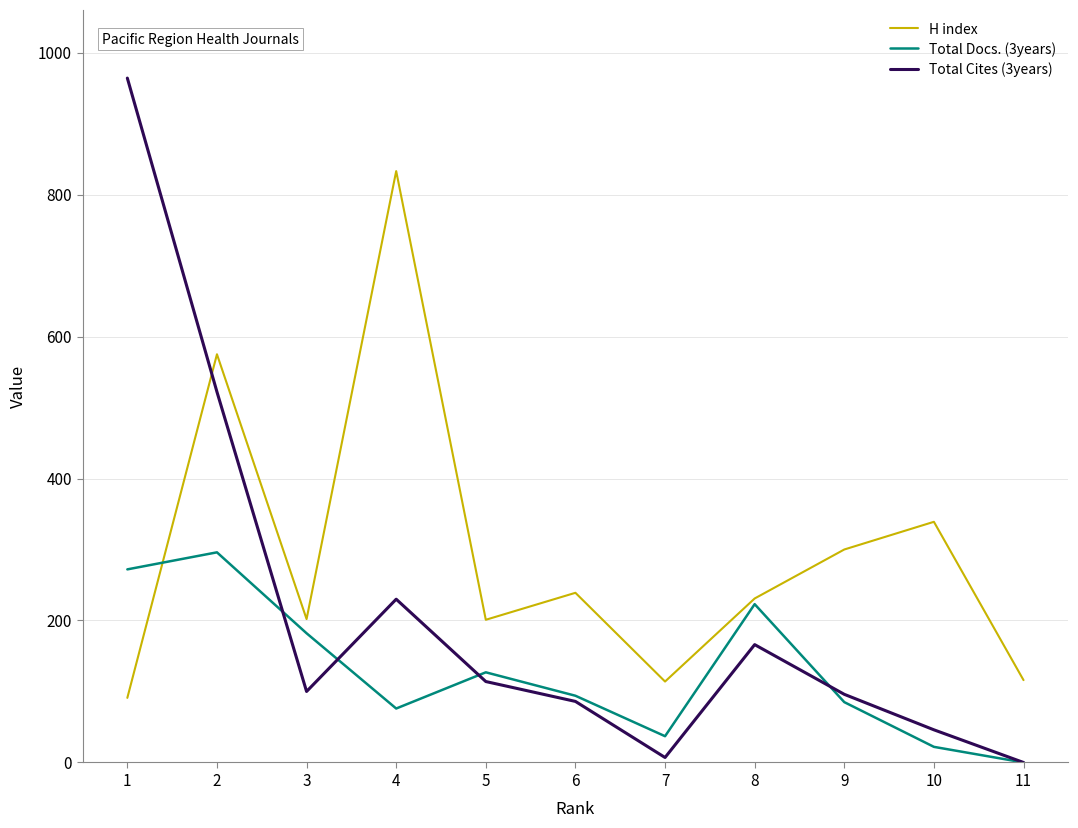

Between which two adjacent categories do H index and Total Cites (3years) first intersect?

1 and 2